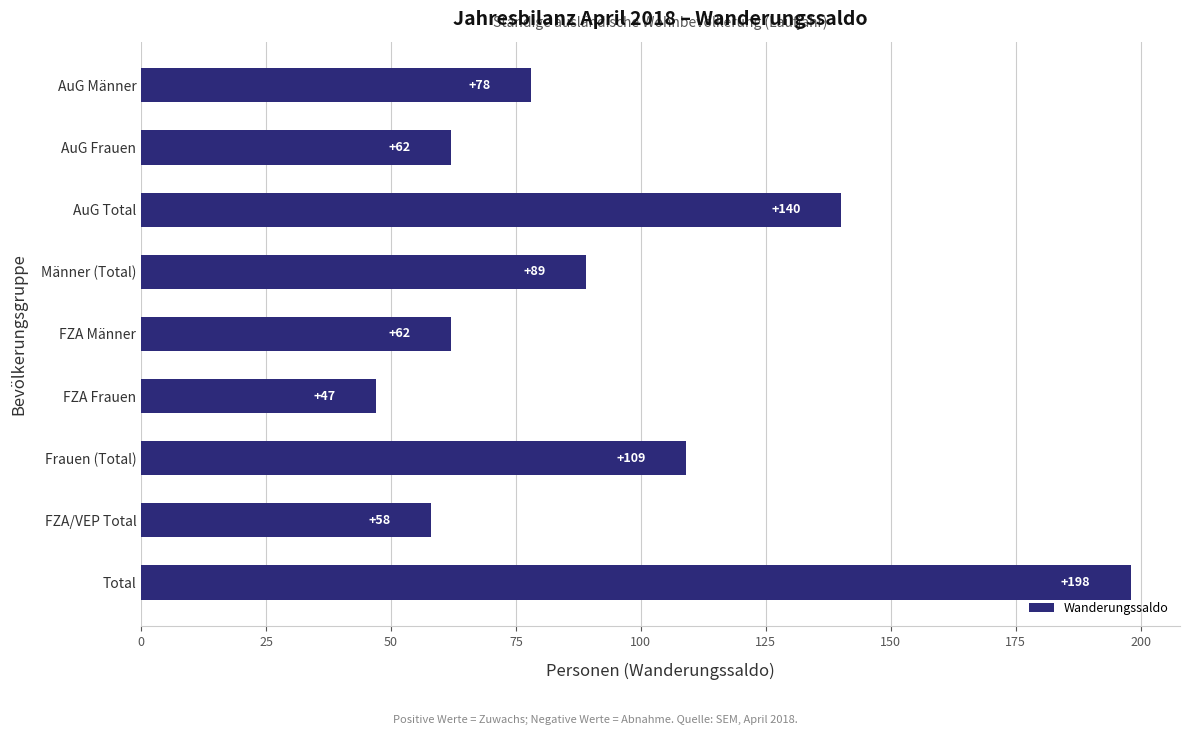

What is the minimum value shown in the chart?

47